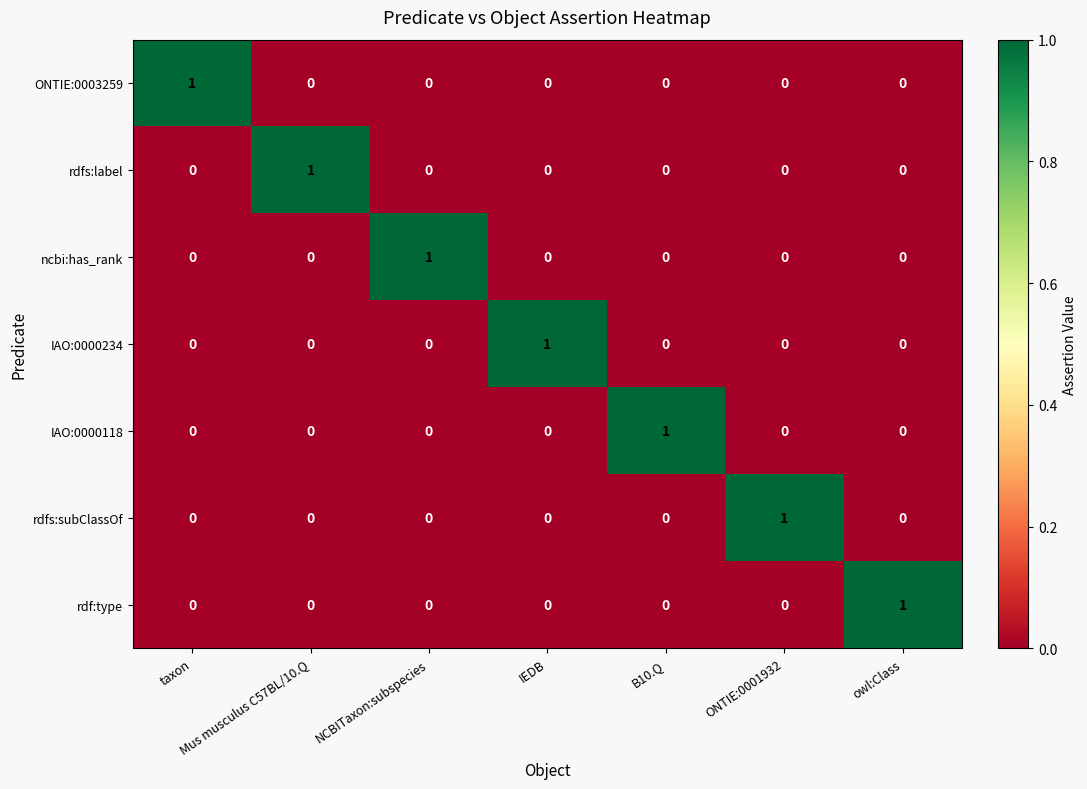

Is it true that IAO:0000234 equals -1 at NCBITaxon:subspecies?

False